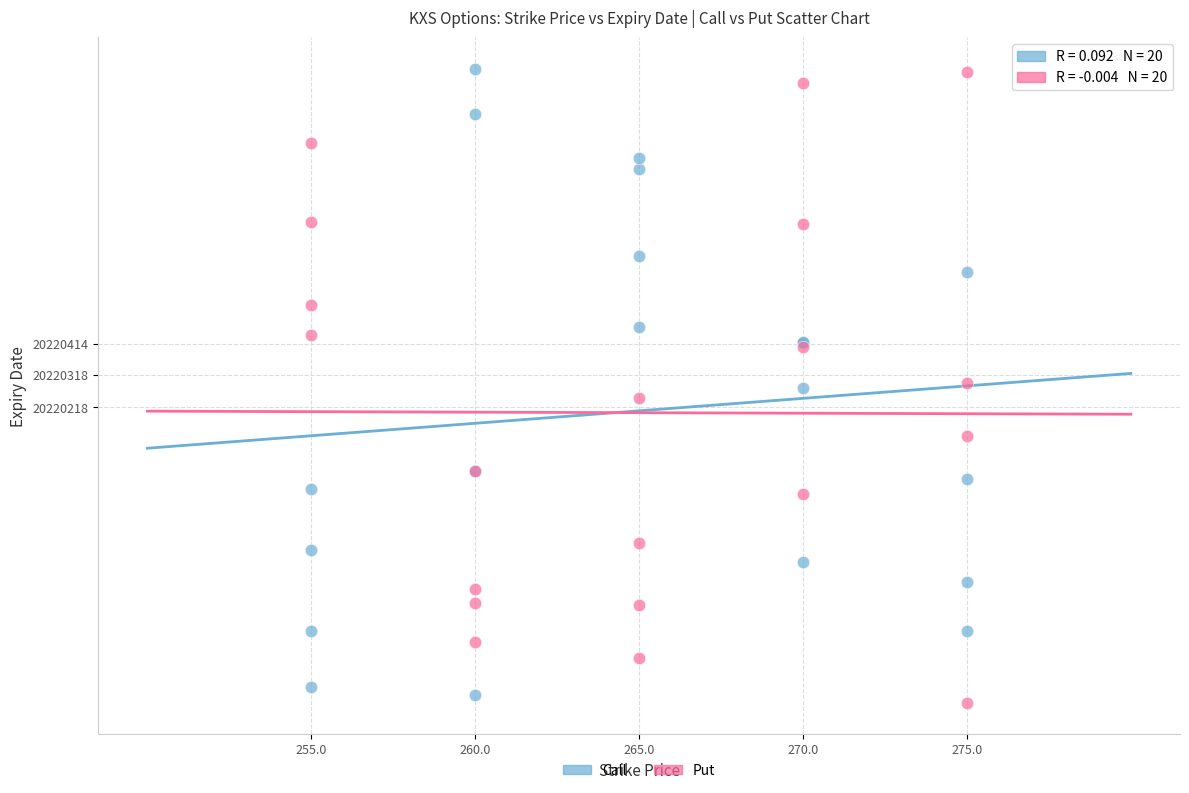

What is the X range (max minus min) for the scatter plot?

20.0